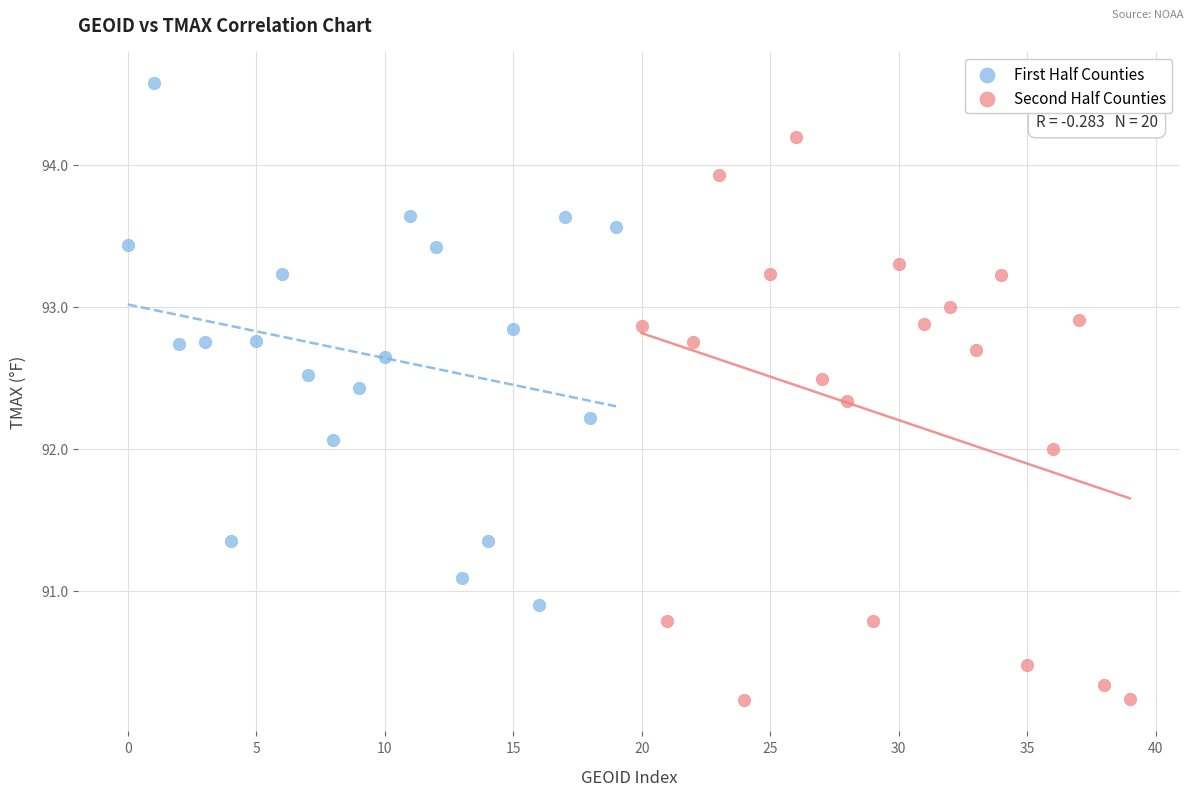

Which series reaches the minimum Y coordinate?

Second Half Counties